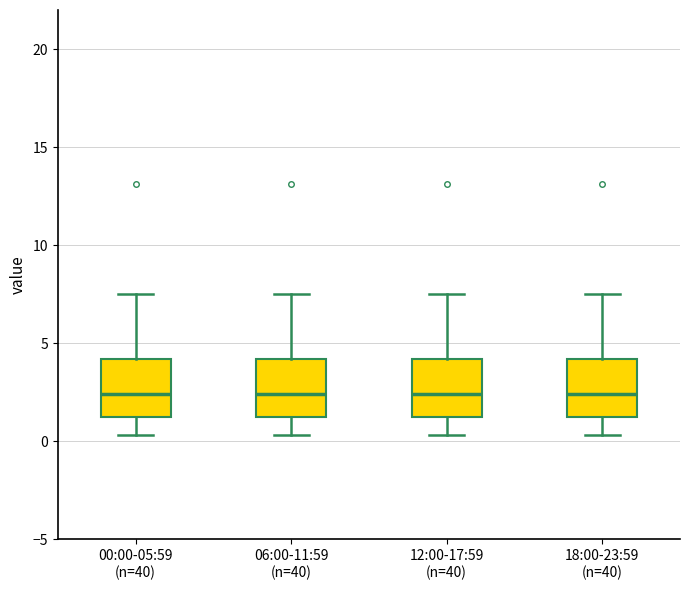

Reading left to right, read every box against the y-axis: the position of its median line, the range the box covers, and the ends of its whiskers. The values are not printed on the chart, so give them approximately, as read against the axis.

00:00-05:59 (n=40): median 2.5, box 1.5 to 4.0, whiskers 0.5 to 7.5
06:00-11:59 (n=40): median 2.5, box 1.5 to 4.0, whiskers 0.5 to 7.5
12:00-17:59 (n=40): median 2.5, box 1.5 to 4.0, whiskers 0.5 to 7.5
18:00-23:59 (n=40): median 2.5, box 1.5 to 4.0, whiskers 0.5 to 7.5